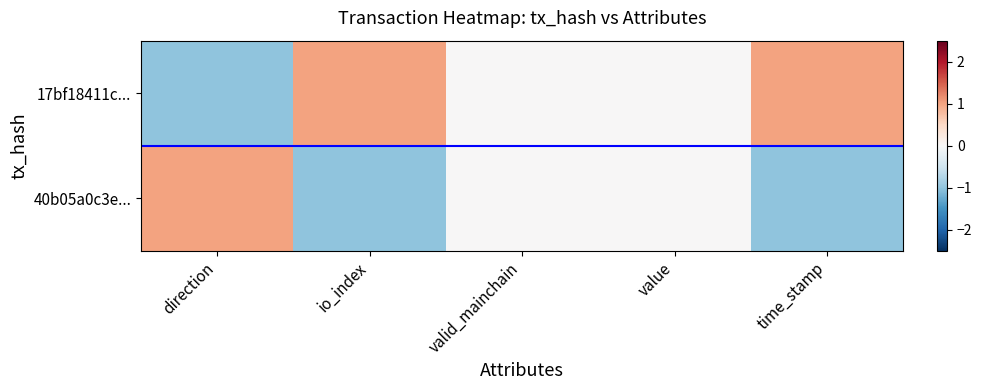

Which series has the largest range (max minus min)?

17bf18411c...